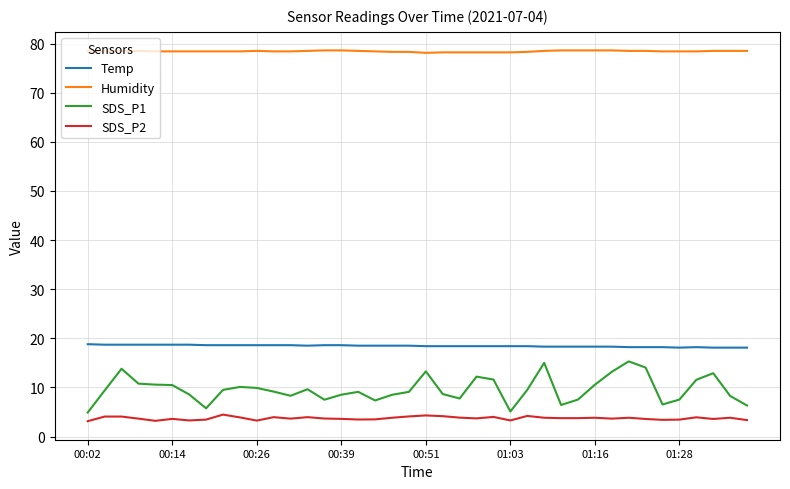

Rank the series by their maximum value, from lowest to highest.

SDS_P2, SDS_P1, Temp, Humidity